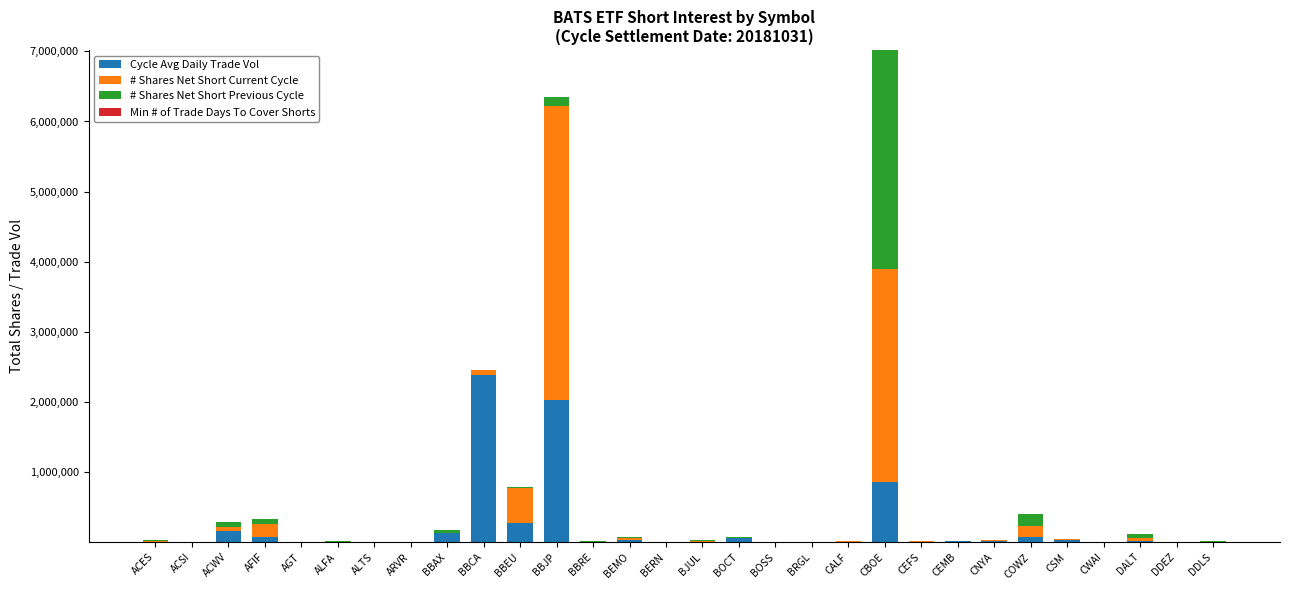

At which category is the sum across all series the highest?

CBOE